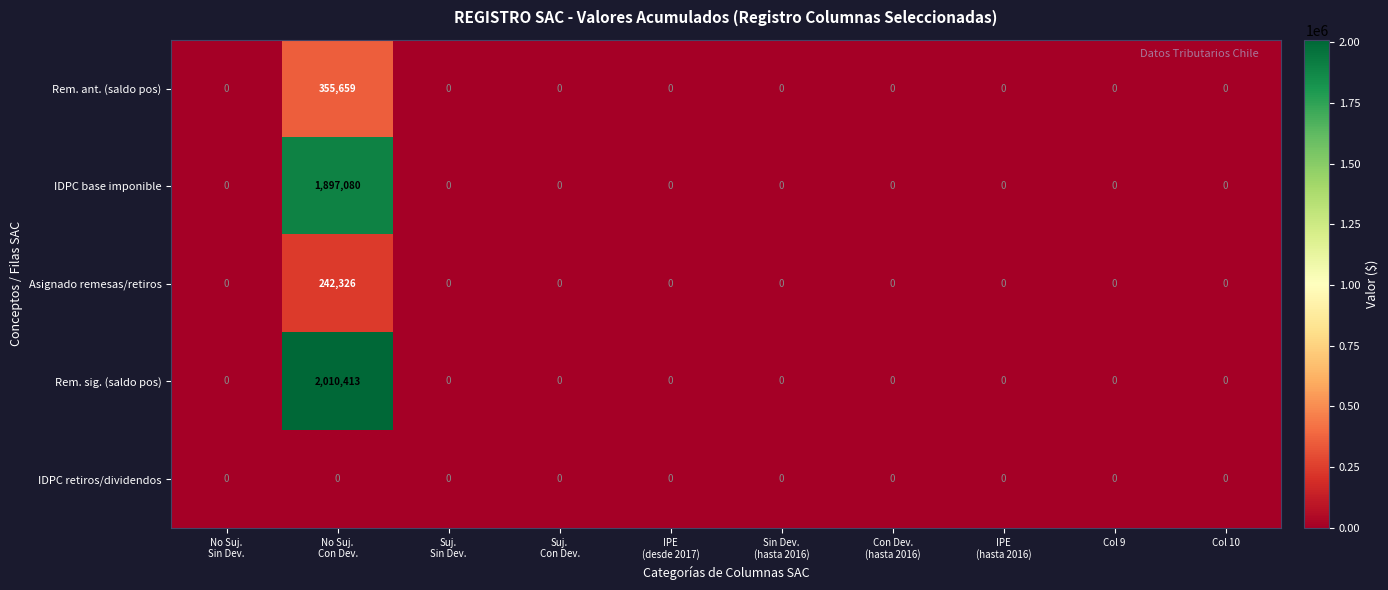

What is the sum of all Rem. ant. (saldo pos) values?

355659